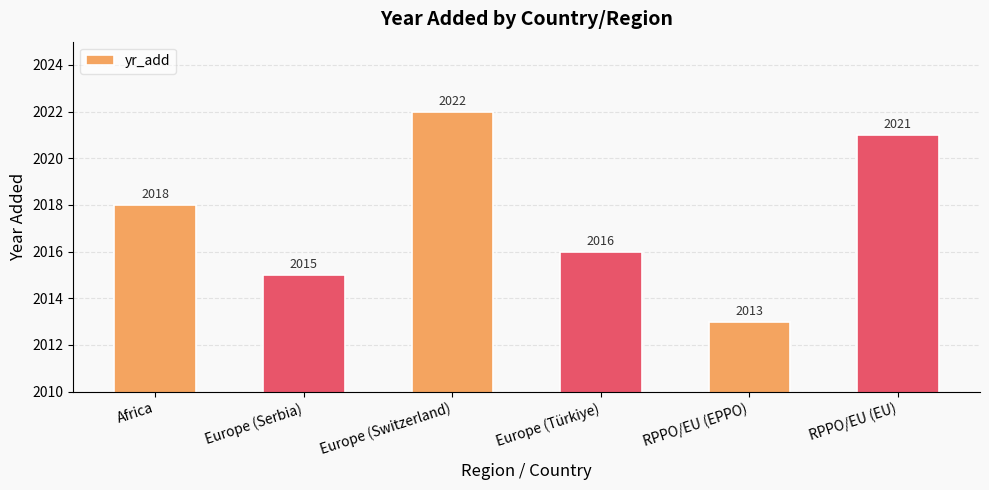

What is the ratio of the value at RPPO/EU (EU) to the value at Europe (Serbia)?

1.0